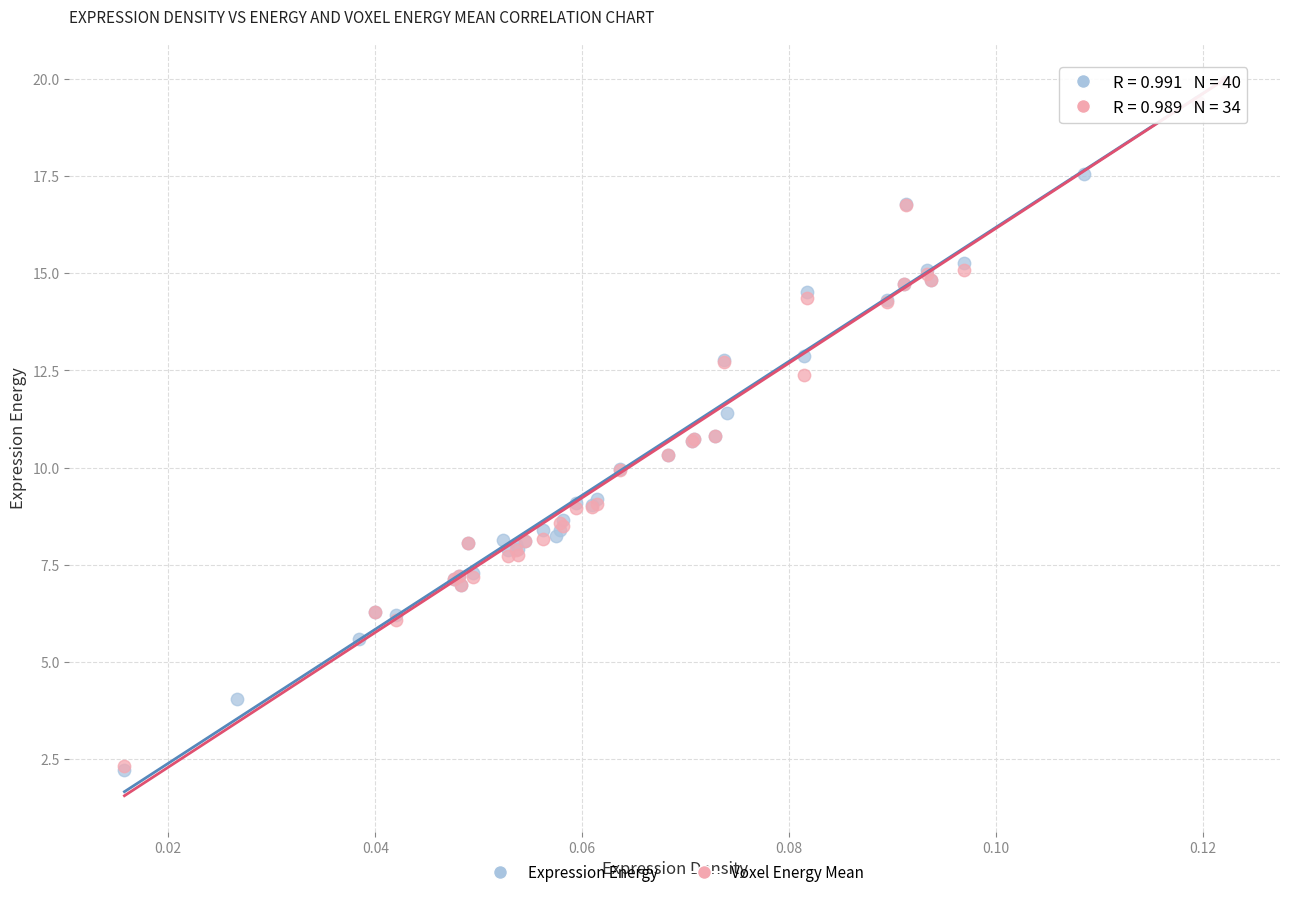

What are all the series names shown in the legend?

Expression Energy, Voxel Energy Mean